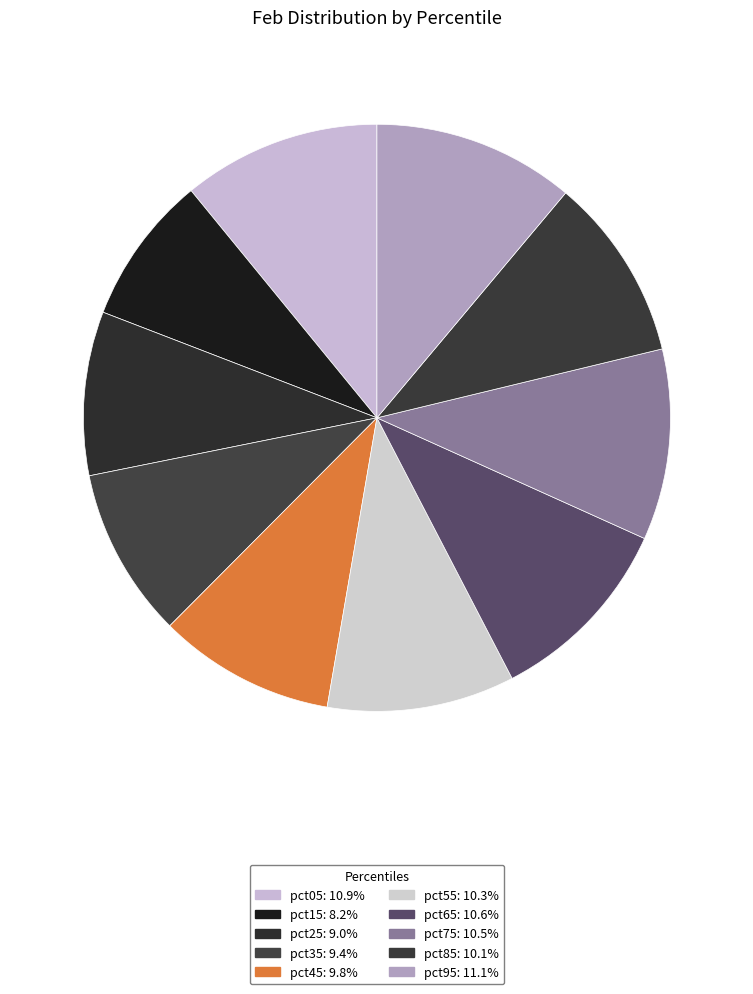

Count the number of slices in the pie.

10